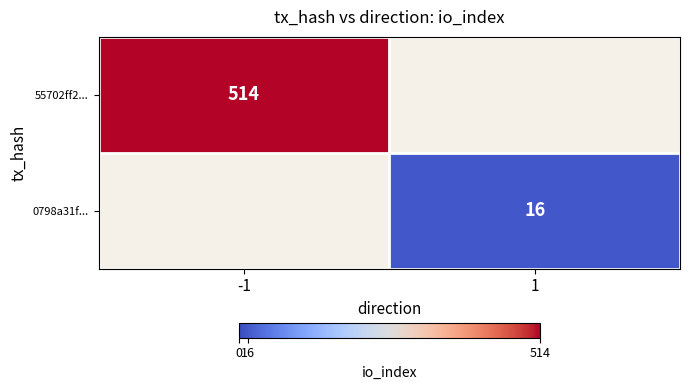

How many series are shown in this chart?

2